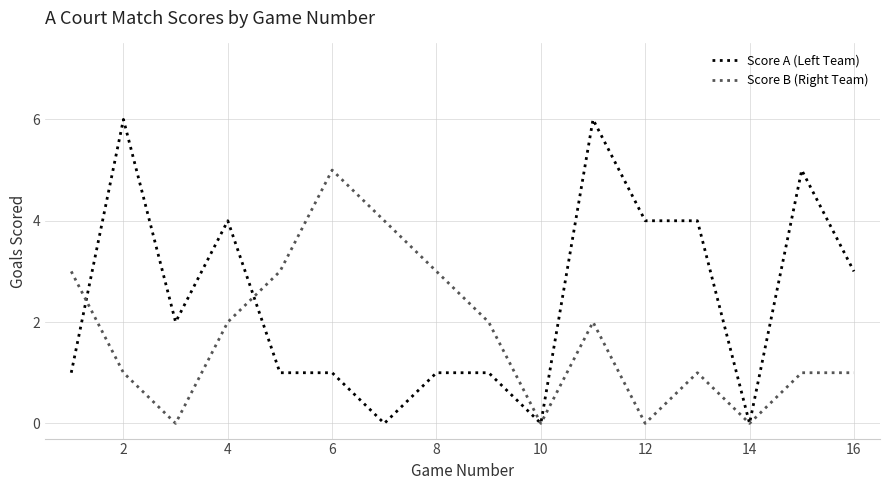

What are all the series names shown in the legend?

Score A (Left Team), Score B (Right Team)